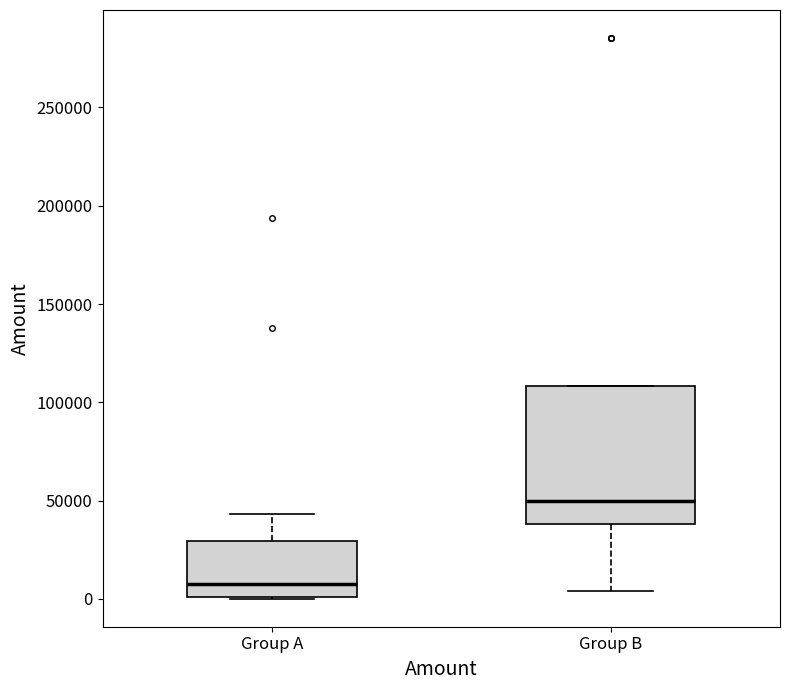

Which box has the lowest median line?

Group A